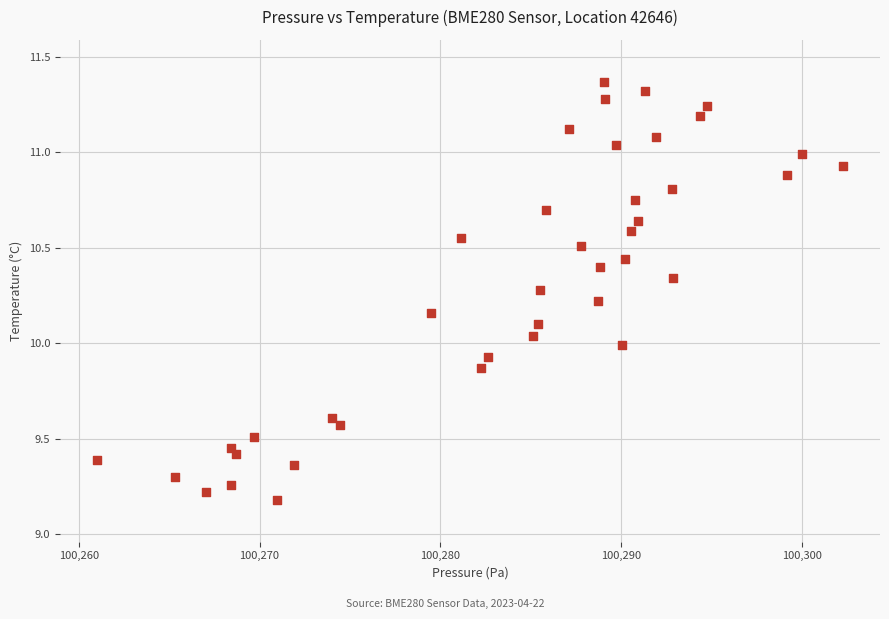

What is the range of X values (max minus min)?

41.2